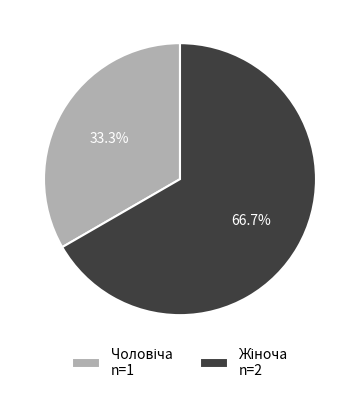

Does any single category account for the majority?

Yes